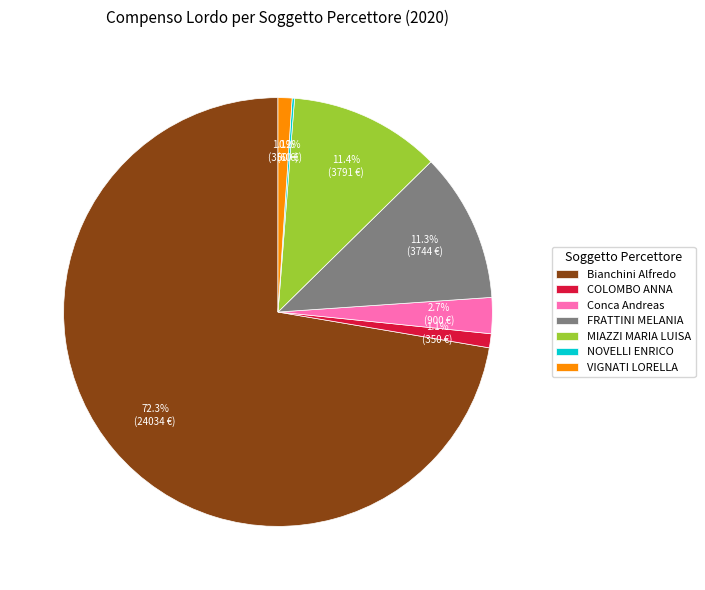

What percentage do VIGNATI LORELLA and Conca Andreas together represent?

3.8%